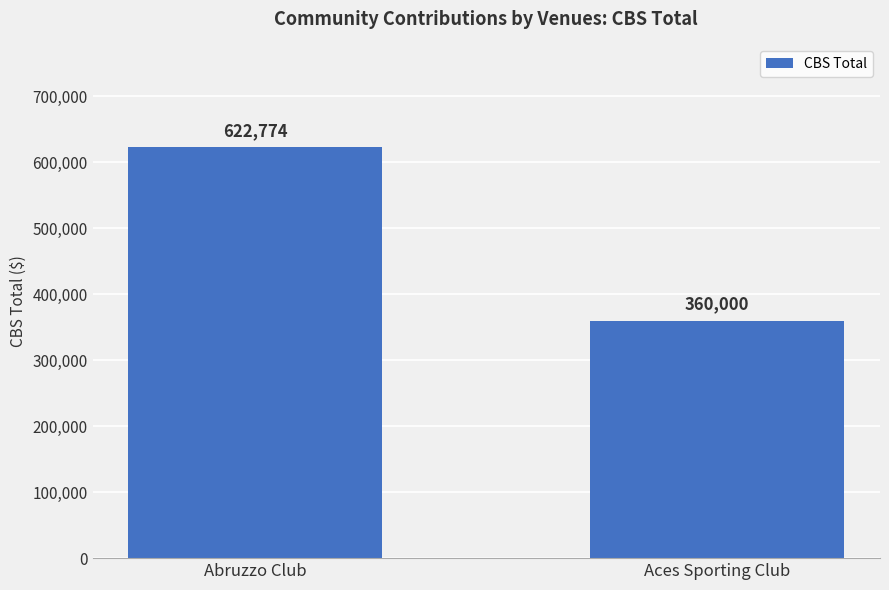

Which label corresponds to the smallest value in the chart?

Aces Sporting Club